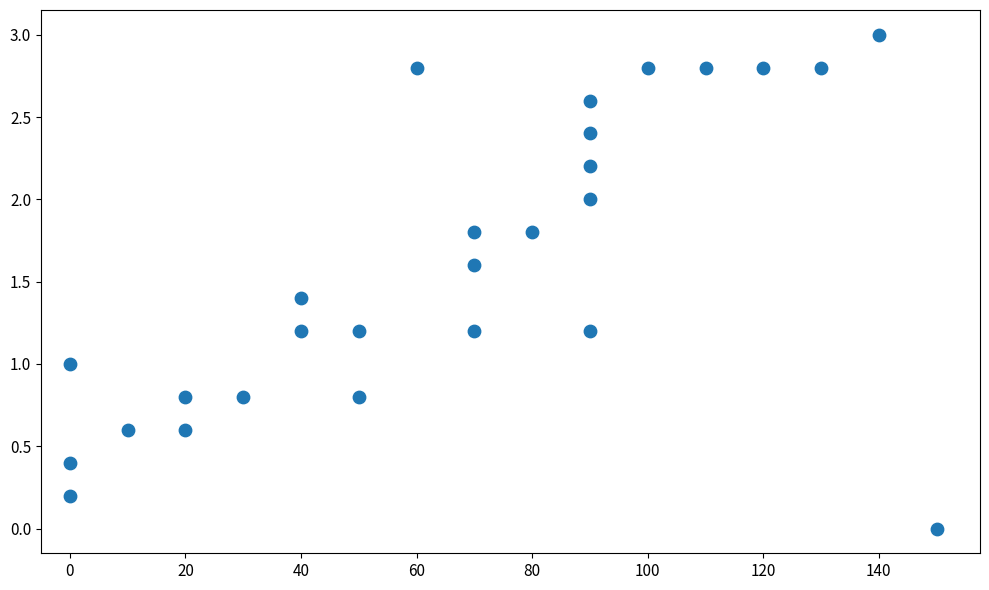

What is the range of Y values (max minus min)?

3.0